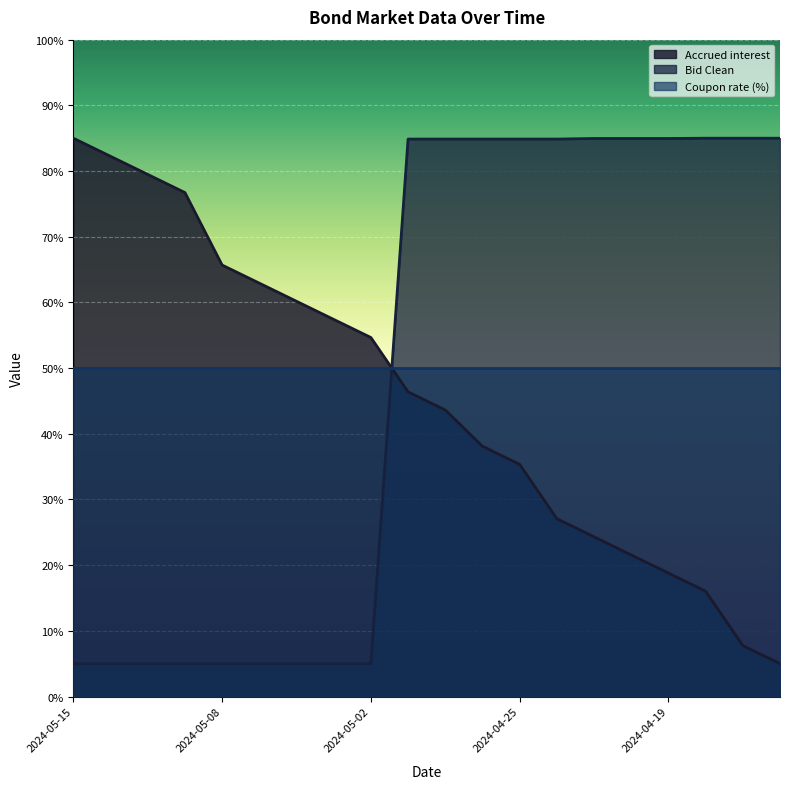

The Bid Clean series shows 2.1 at 2024-05-14. True or false?

False